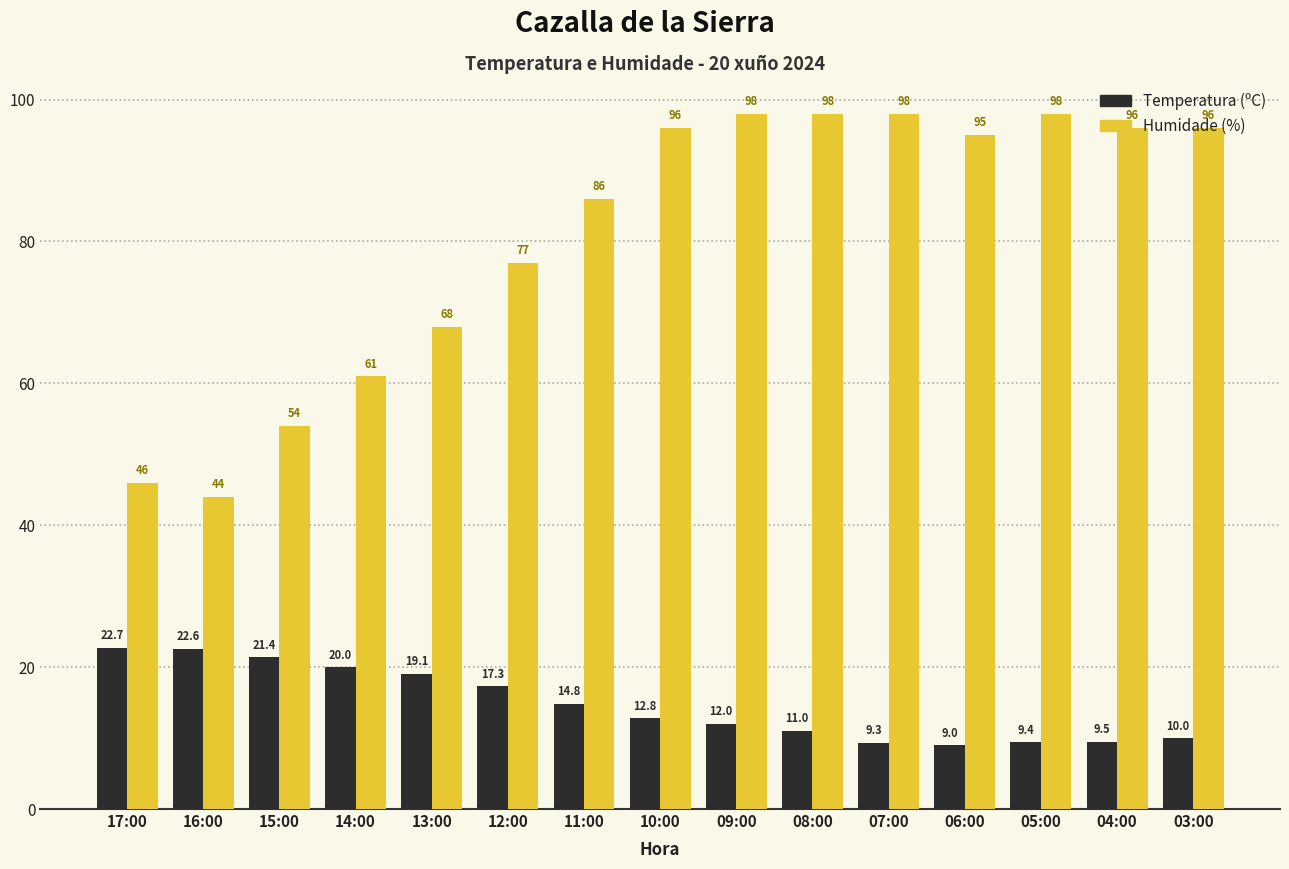

What is the minimum value shown in the chart?

9.0